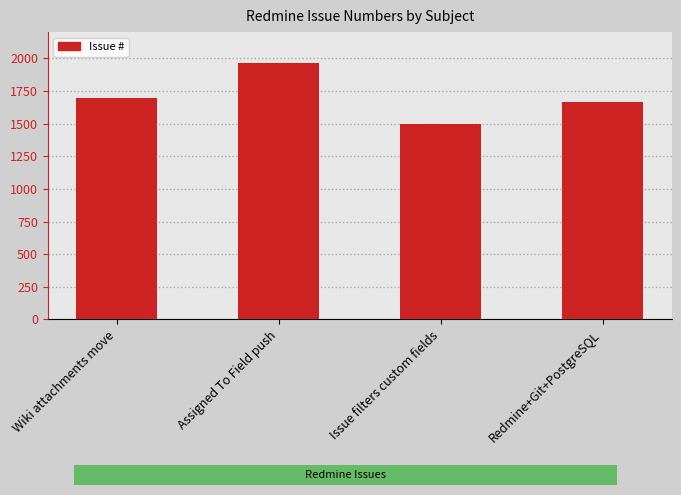

What value does the data have at Issue filters custom fields, to the nearest 10?

1500